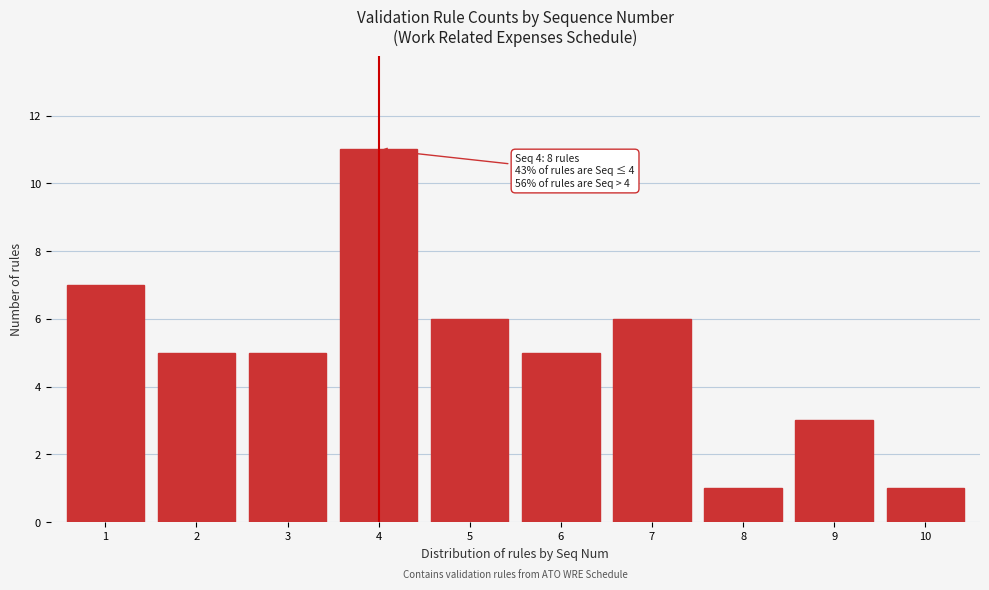

Reading left to right, list all the values displayed in this chart.

7	5	5	11	6	5	6	1	3	1